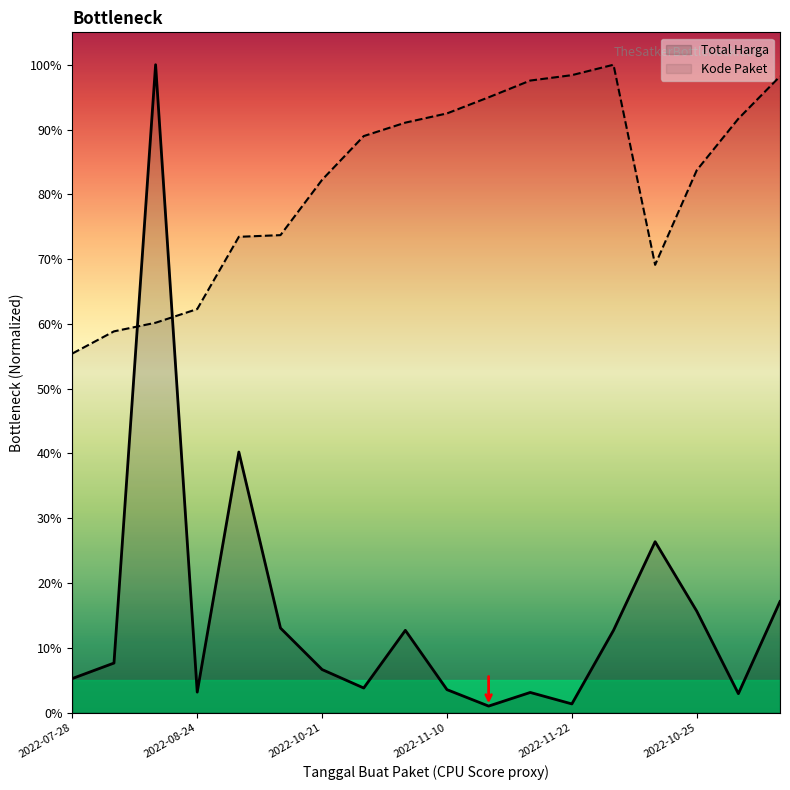

What is the difference between the second highest and second lowest values in the Total Harga series?

0.4